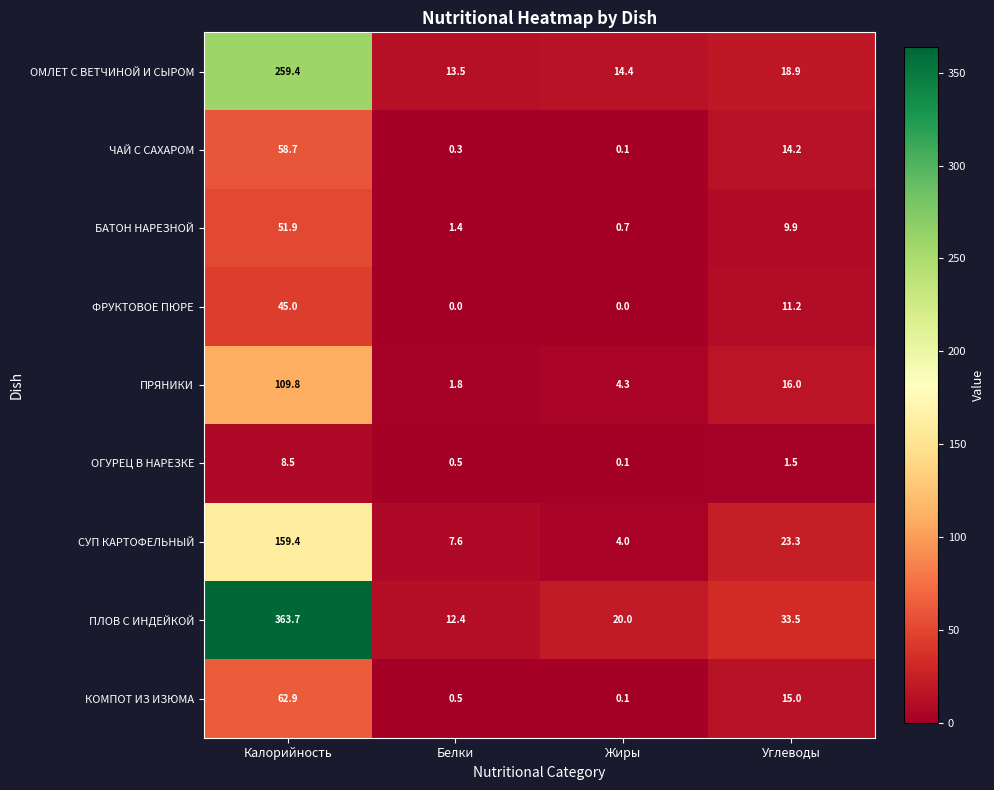

What is the sum of all БАТОН НАРЕЗНОЙ values?

63.9